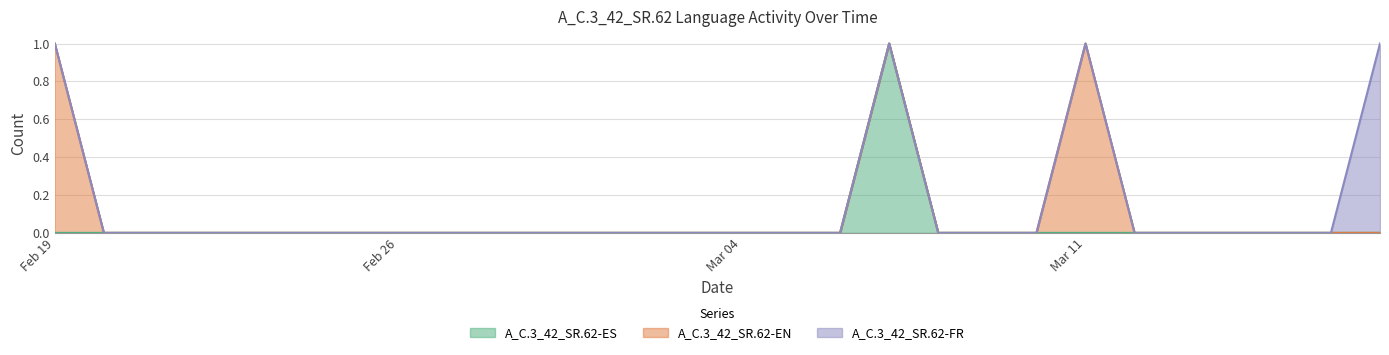

How many lines are shown in the chart?

3